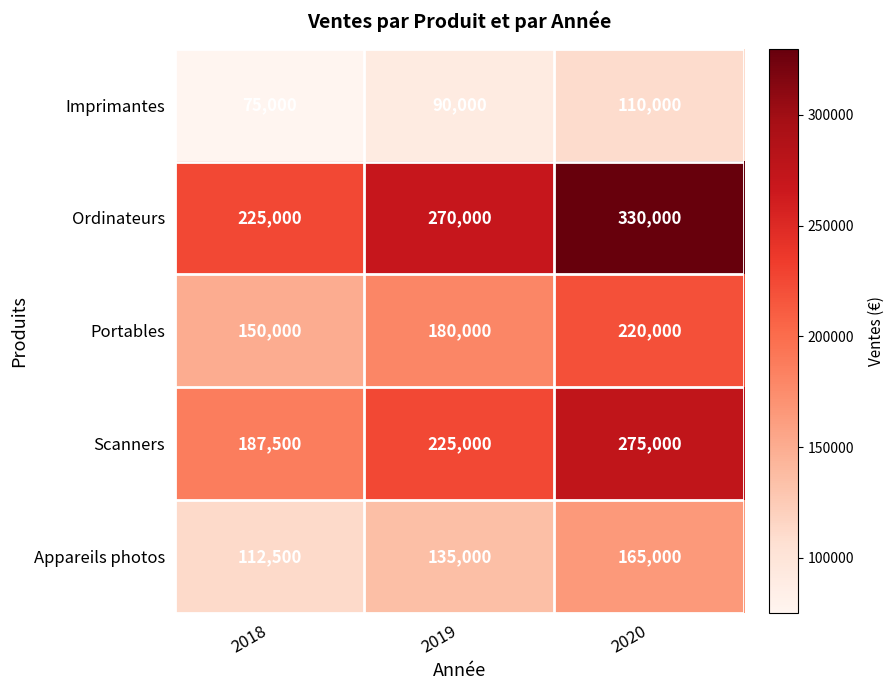

What is the greatest value displayed?

330000